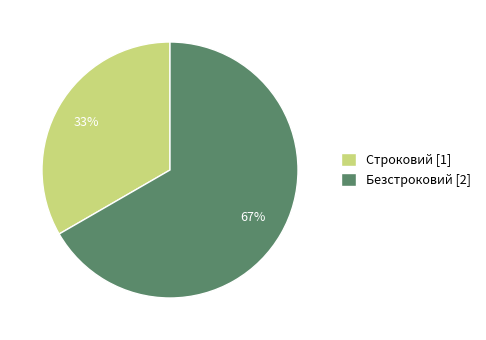

The Безстроковий slice represents 55% of the pie. True or false?

False